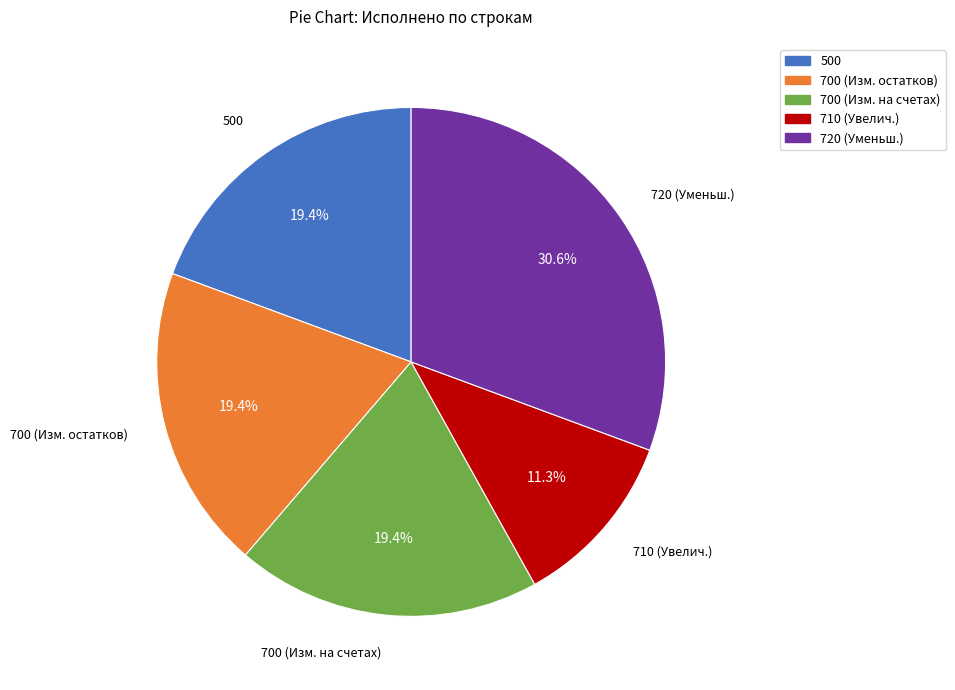

To the nearest percent, what is the average slice percentage?

20%